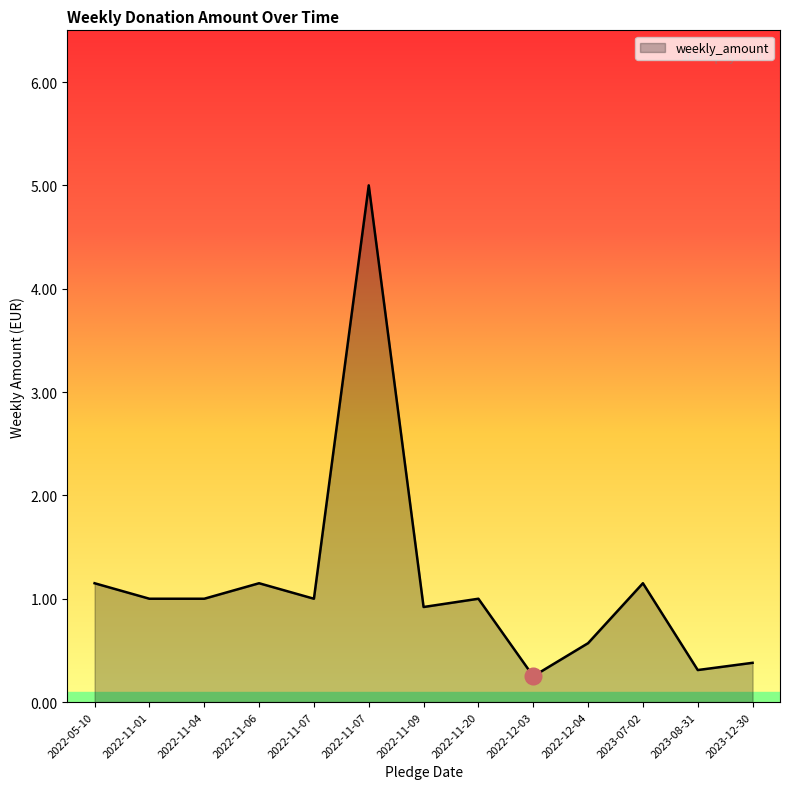

Which category has the lowest value across all series?

2022-12-03